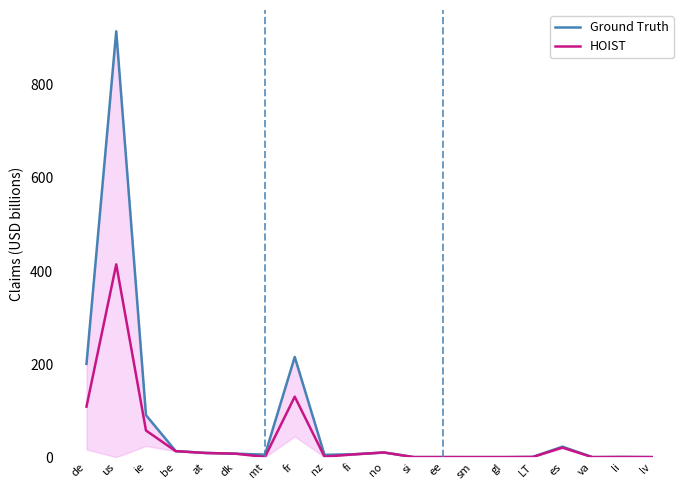

True or false: Ground Truth and HOIST cross at least once.

False